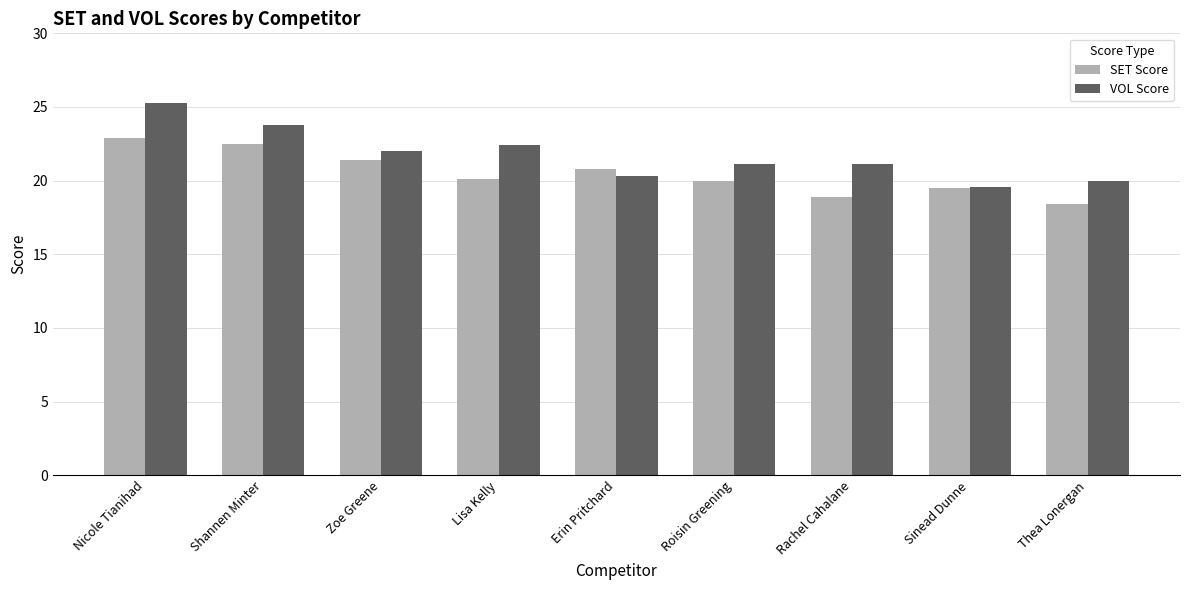

What is the sum of all SET Score values?

184.5